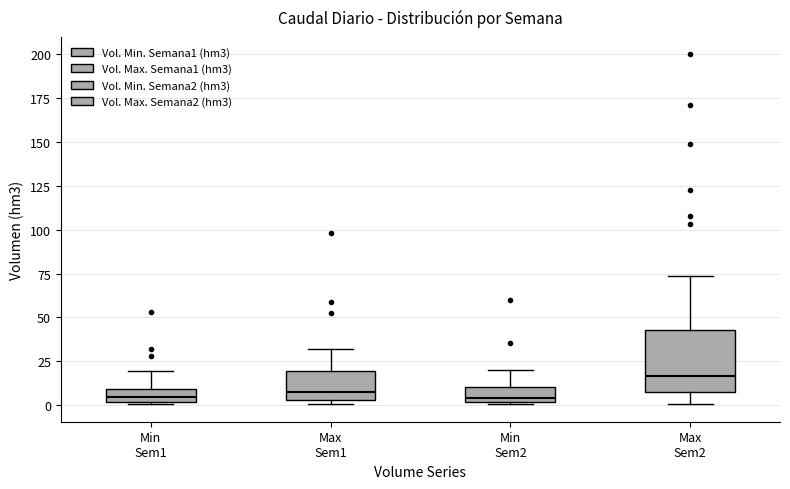

Which box is the tallest, from its lower edge to its upper edge?

Max Sem2